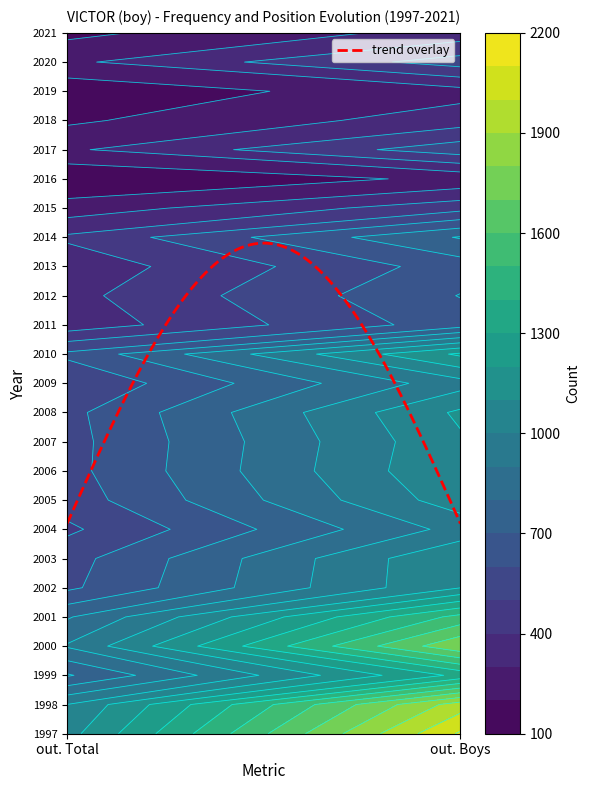

At how many categories does at least one series exceed 1708?

1